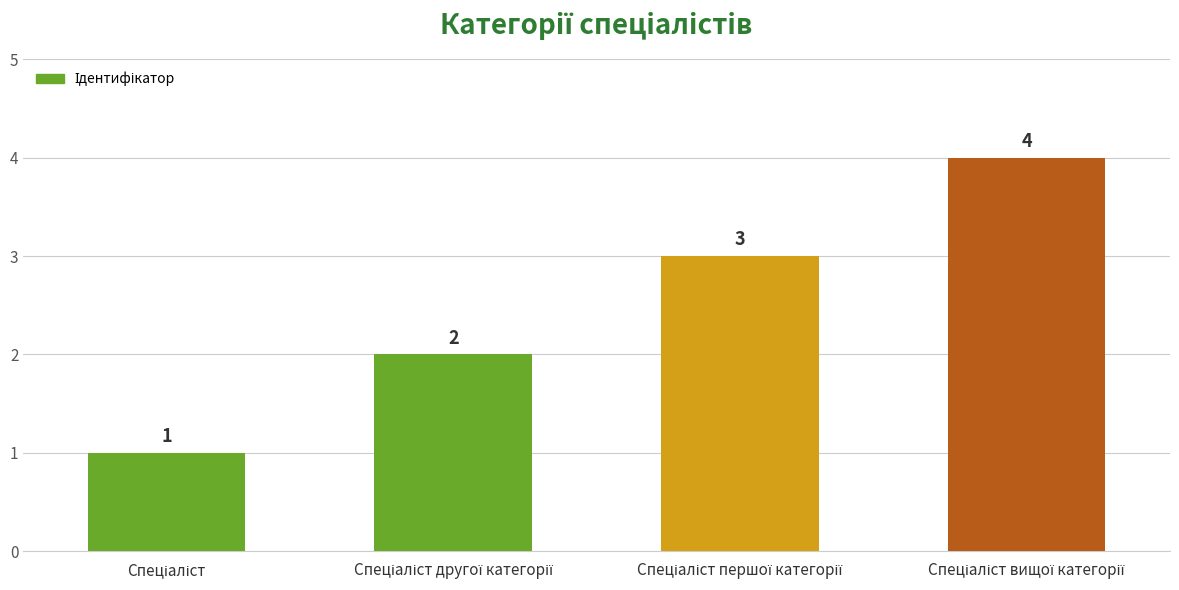

Count the values in the range 2 to 4.

3